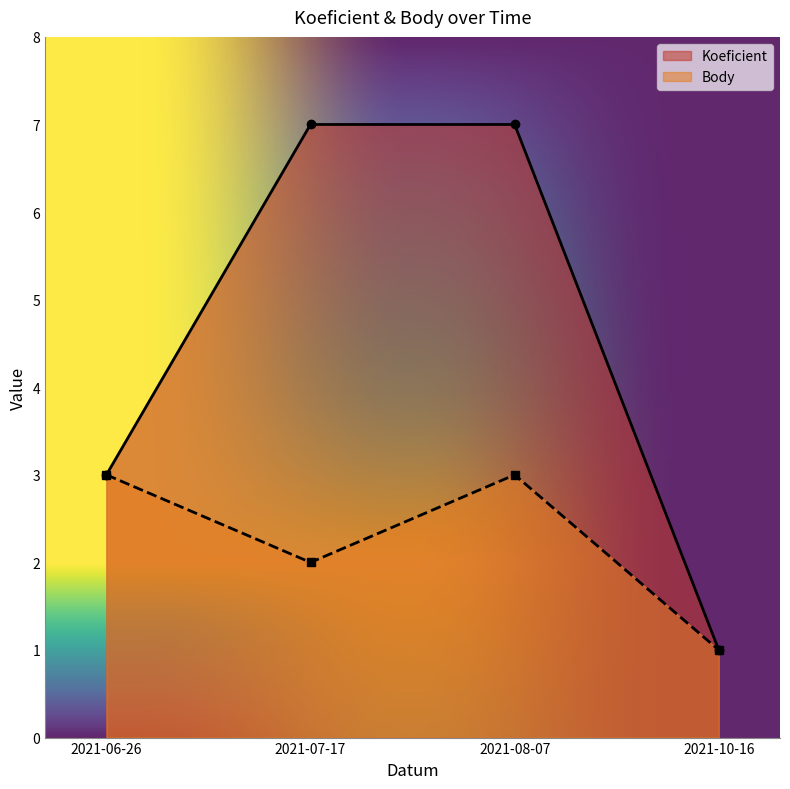

What is the label of the 3rd point from the left?

2021-08-07